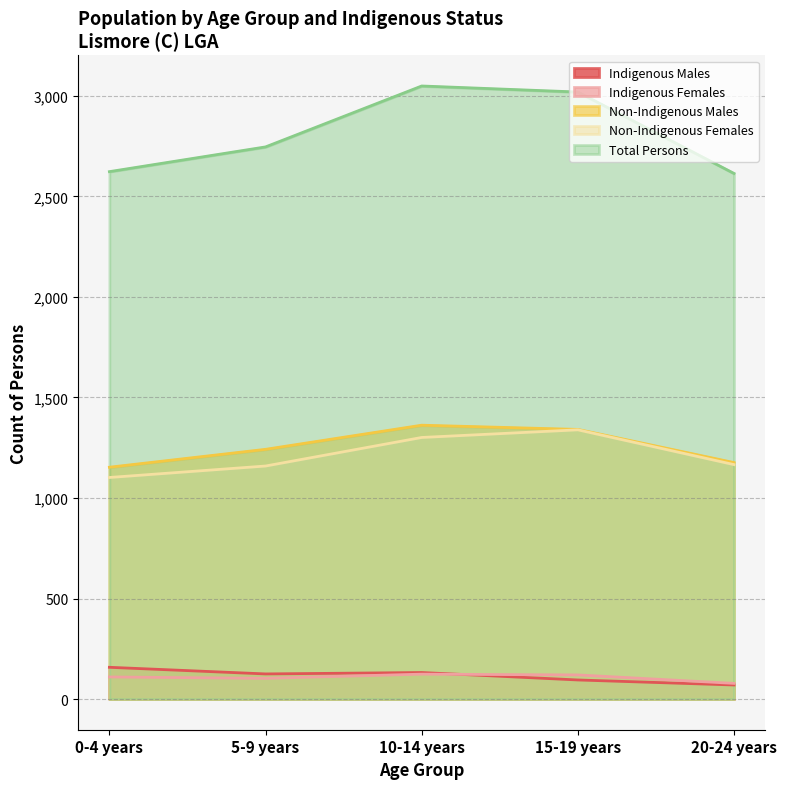

What is the total value across all series at 15-19 years?

5914